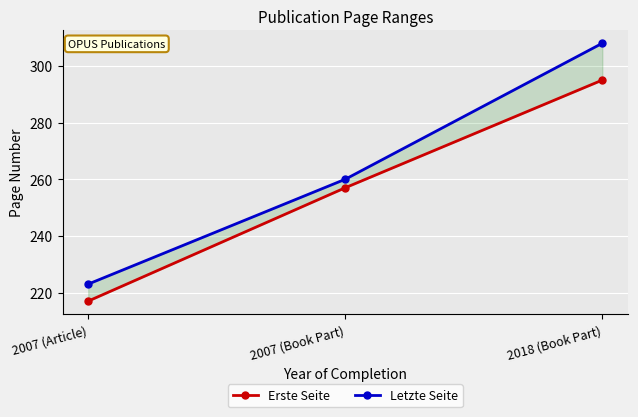

Reading left to right, list all the values displayed in this chart.

Erste Seite: 2007 (Article)=217	2007 (Book Part)=257	2018 (Book Part)=295
Letzte Seite: 2007 (Article)=223	2007 (Book Part)=260	2018 (Book Part)=308